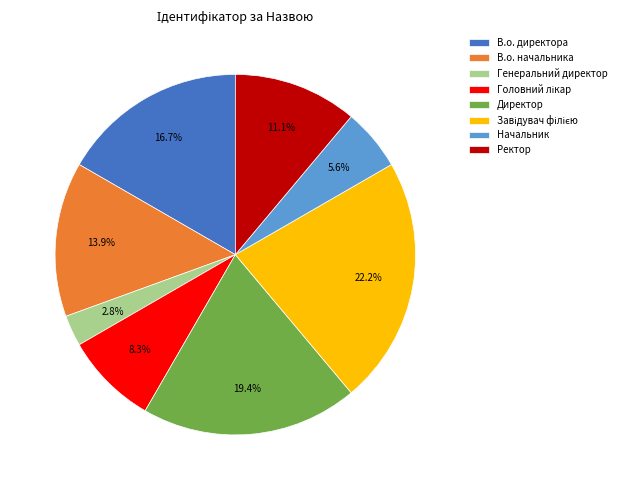

Does any single category account for the majority?

No